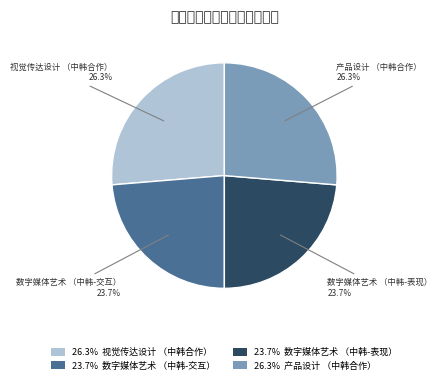

To the nearest percent, what is the difference between the largest and smallest slice percentages?

3%